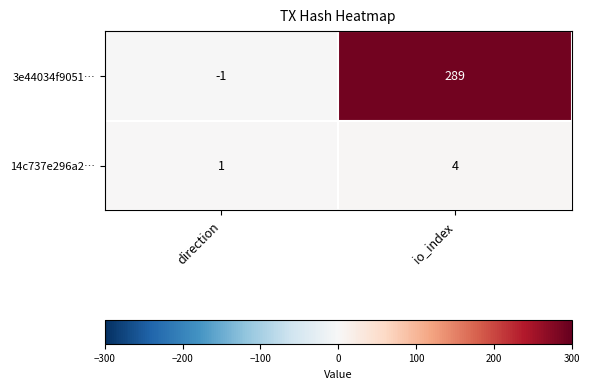

What is the sum of the 3e44034f9051… values at direction and io_index?

288